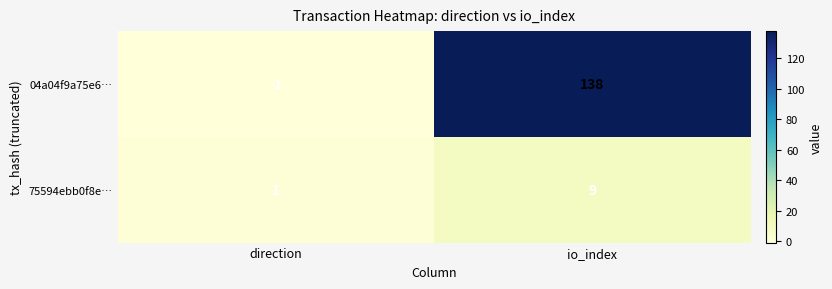

Reading left to right, extract all data points from this chart.

04a04f9a75e6…: -1	138
75594ebb0f8e…: 1	9